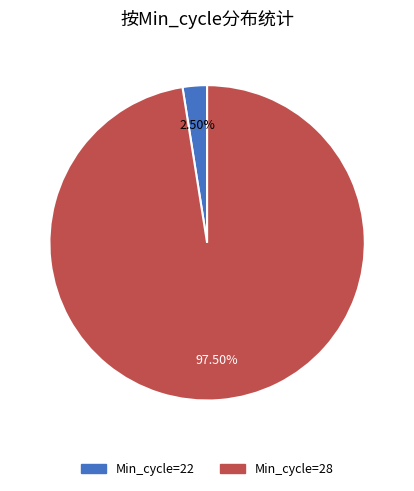

Does any single category account for the majority?

Yes